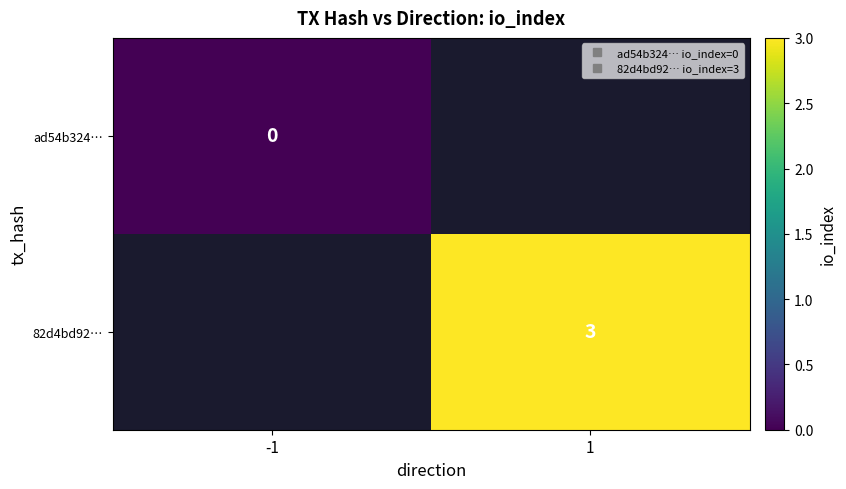

Is it true that ad54b324… equals 0.0 at -1?

True